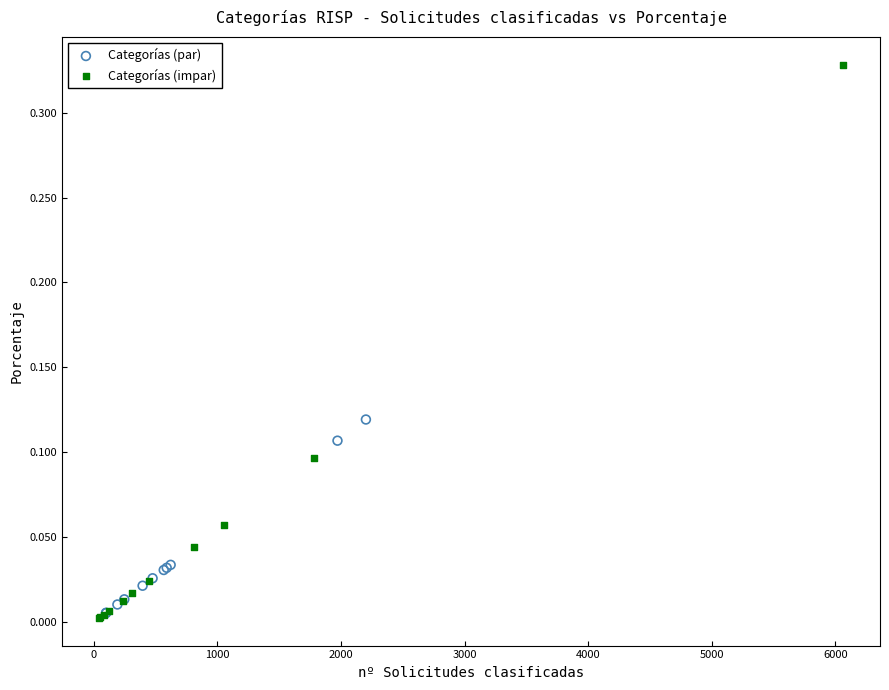

Which series reaches the maximum Y coordinate?

Categorías (impar)